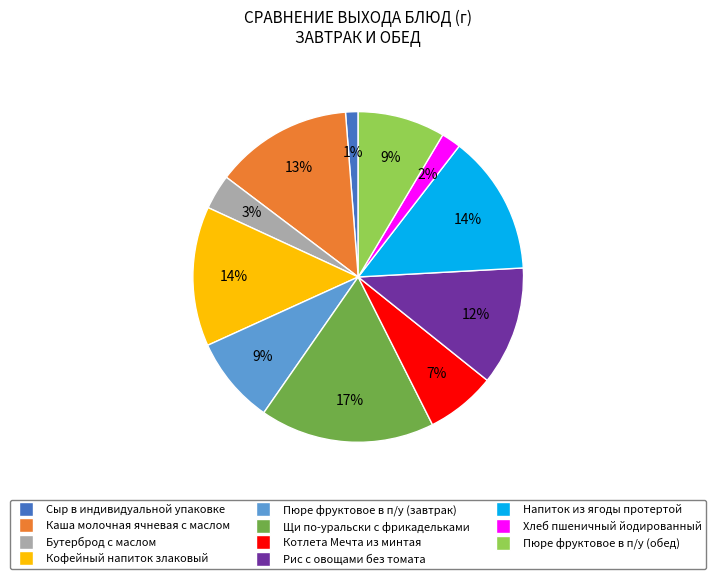

Which slice is the smallest?

Сыр в индивидуальной упаковке